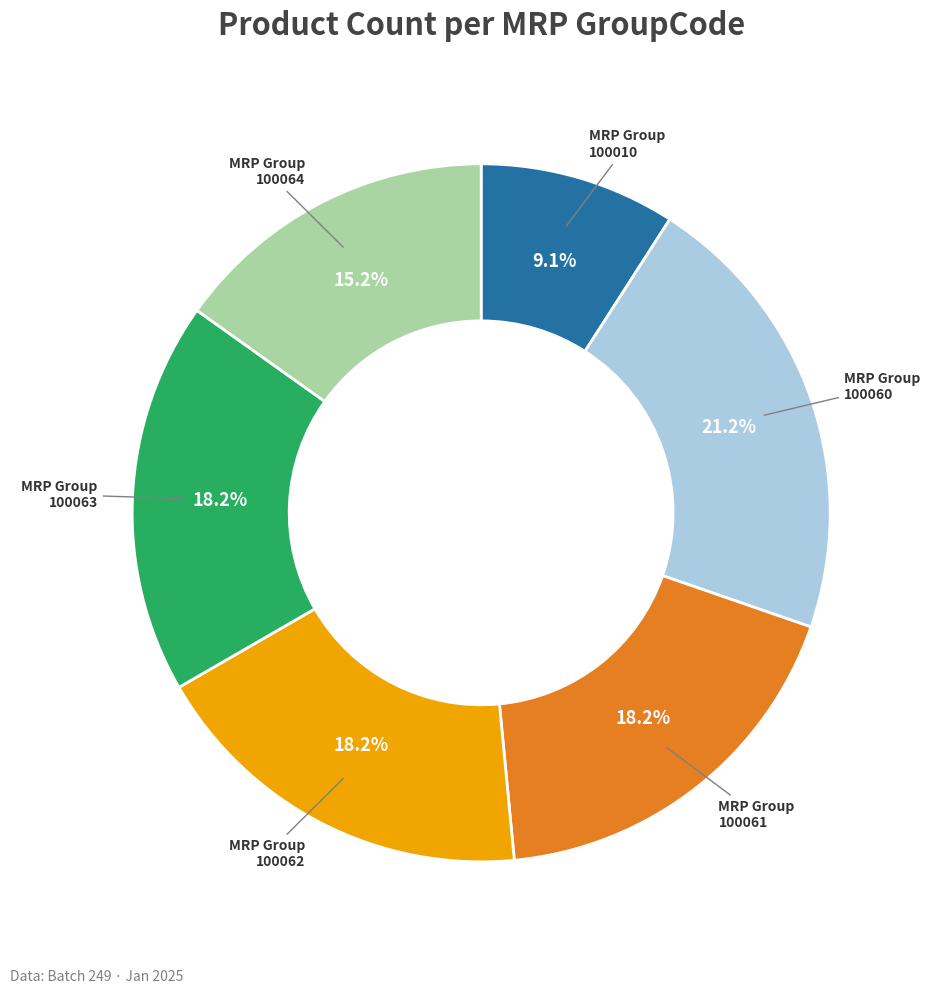

Is there a majority slice in this chart?

No